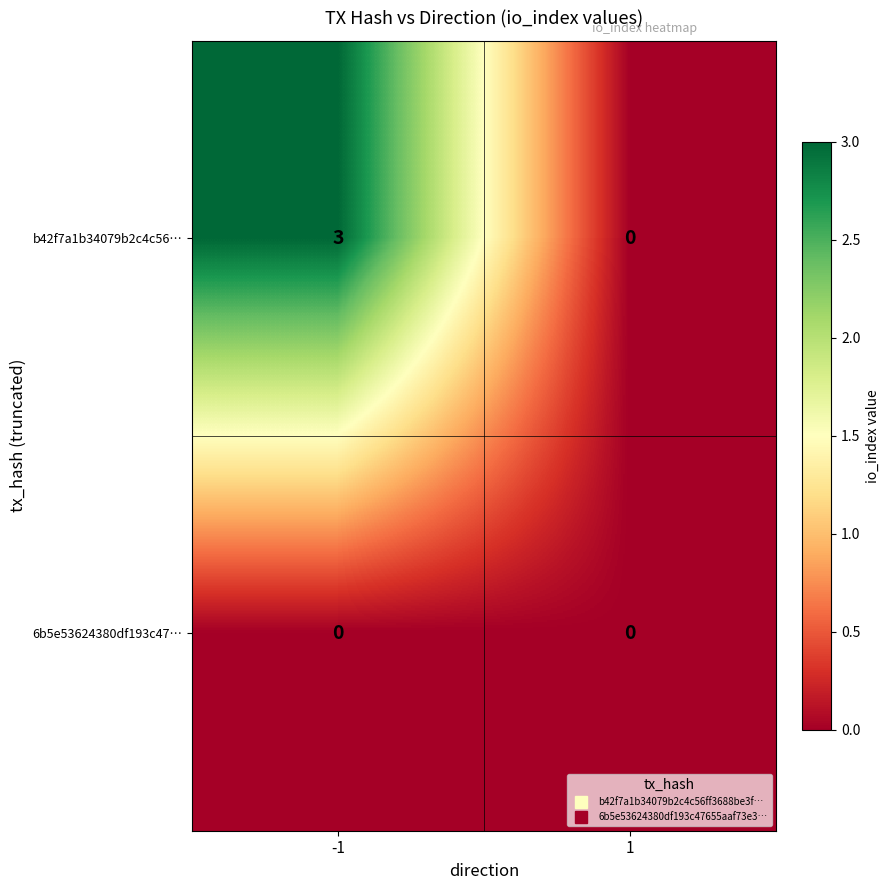

What is the difference between the b42f7a1b34079b2c4c56… values at 1 and -1?

3